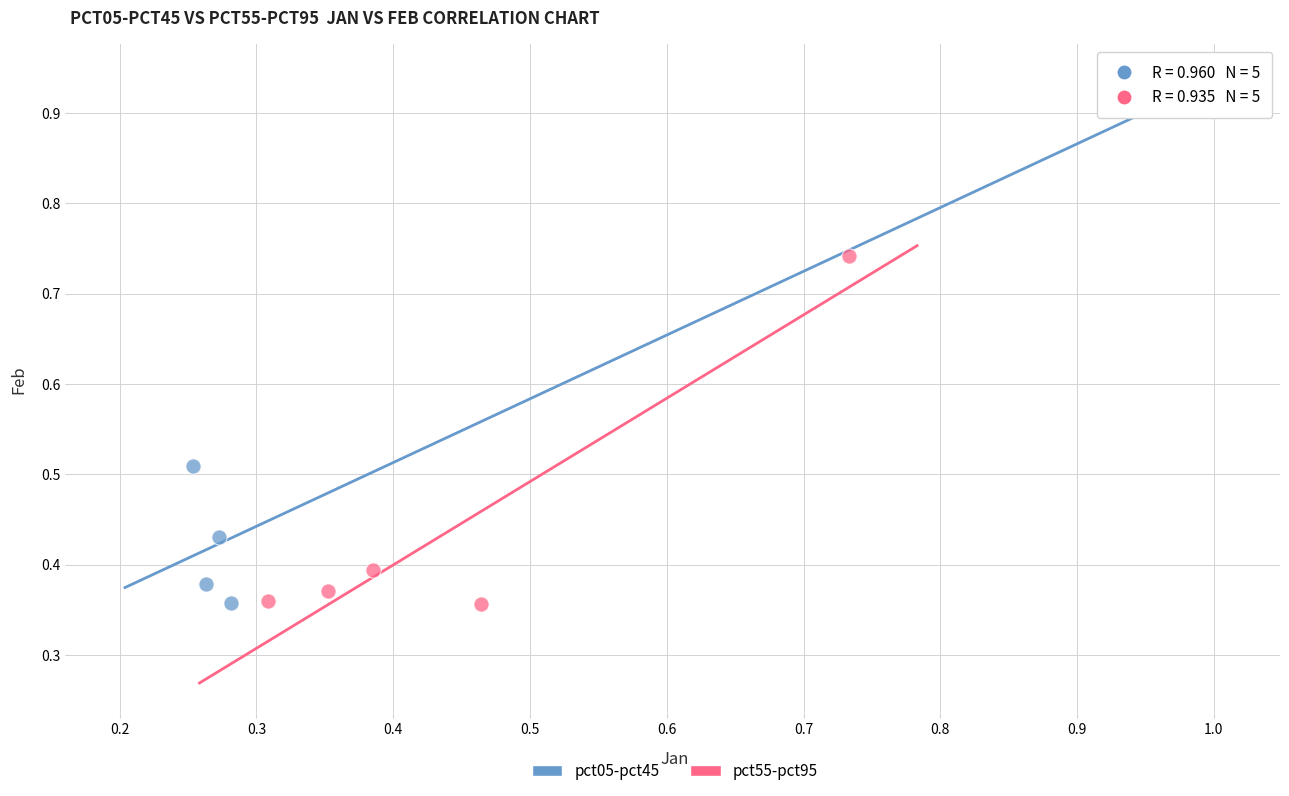

Which series has the largest Y range (max minus min)?

pct05-pct45